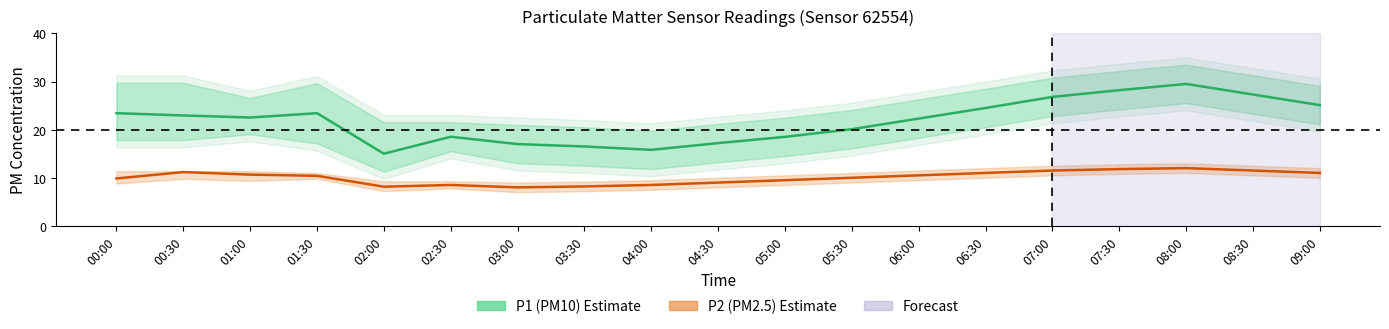

The value of P1 at 00:00 is 23.4. True or false?

True